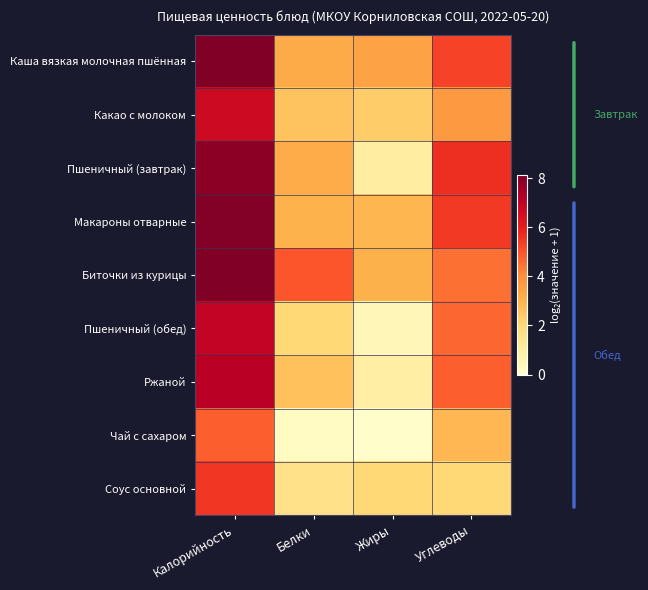

Reading left to right, list all the values displayed in this chart.

Каша вязкая молочная пшённая: Калорийность=8.1	Белки=3.2	Жиры=3.5	Углеводы=5.3
Какао с молоком: Калорийность=6.7	Белки=2.6	Жиры=2.3	Углеводы=3.7
Пшеничный (завтрак): Калорийность=7.9	Белки=3.2	Жиры=1.0	Углеводы=5.6
Макароны отварные: Калорийность=8.0	Белки=3.0	Жиры=2.9	Углеводы=5.5
Биточки из курицы: Калорийность=8.1	Белки=5.0	Жиры=3.1	Углеводы=4.5
Пшеничный (обед): Калорийность=6.9	Белки=2.0	Жиры=0.5	Углеводы=4.7
Ржаной: Калорийность=7.1	Белки=2.7	Жиры=0.9	Углеводы=4.8
Чай с сахаром: Калорийность=4.8	Белки=0.3	Жиры=0.1	Углеводы=2.9
Соус основной: Калорийность=5.5	Белки=1.6	Жиры=2.0	Углеводы=2.0